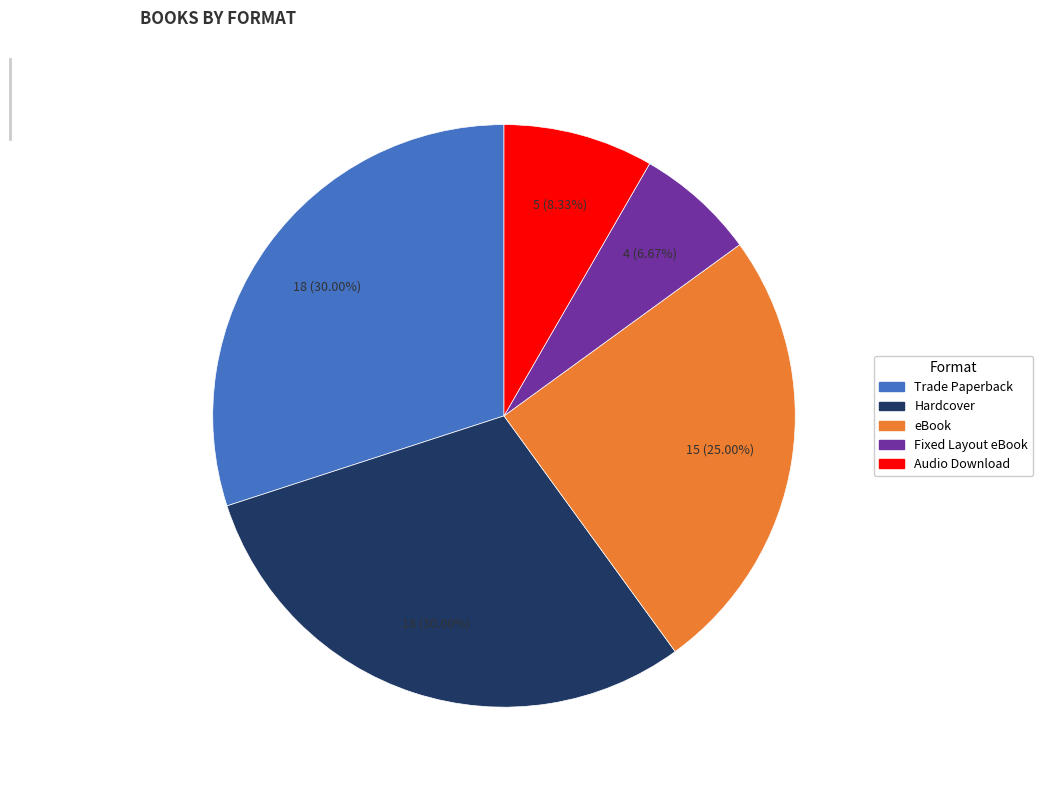

To the nearest percent, what is the average slice percentage?

20%